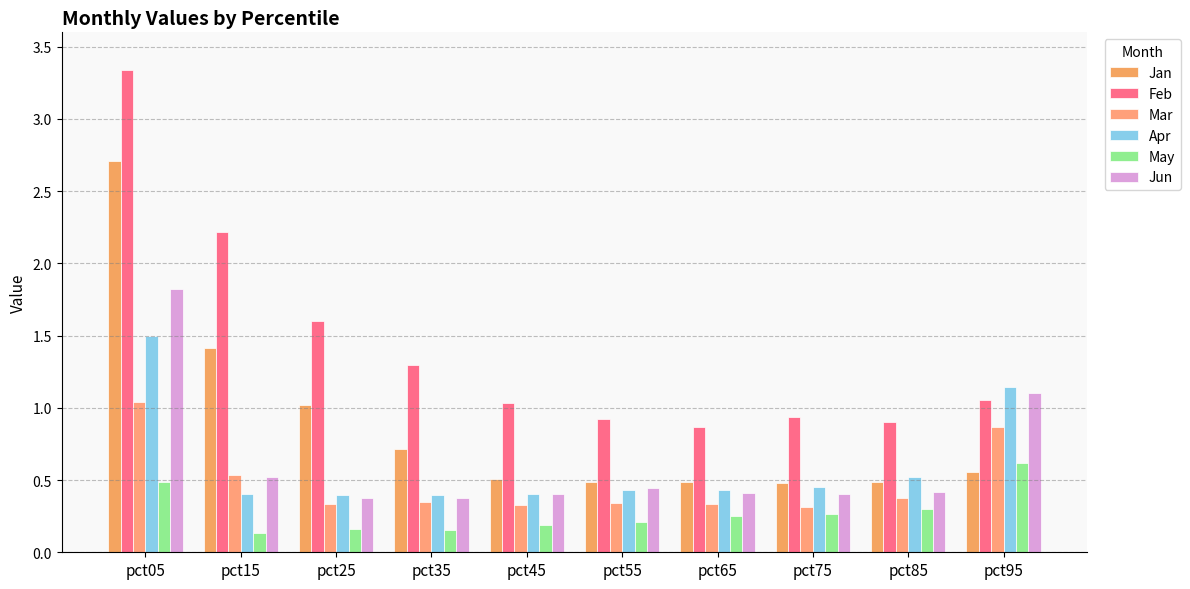

Count the May values in the range 0 to 1.

10